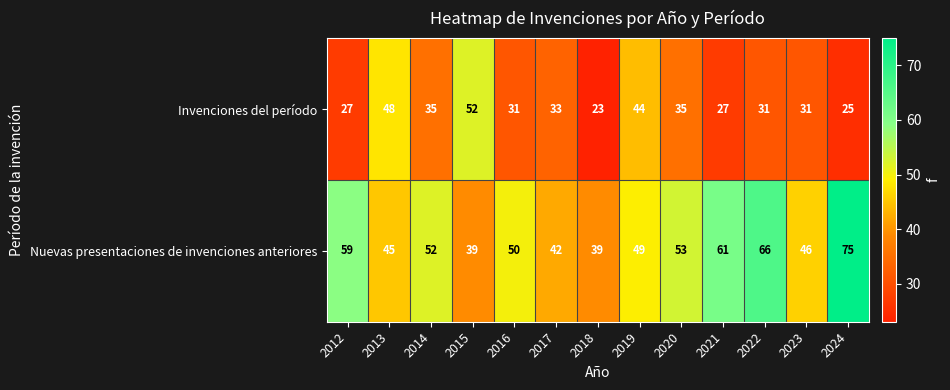

Rank the series by their maximum value, from highest to lowest.

Nuevas presentaciones de invenciones anteriores, Invenciones del período